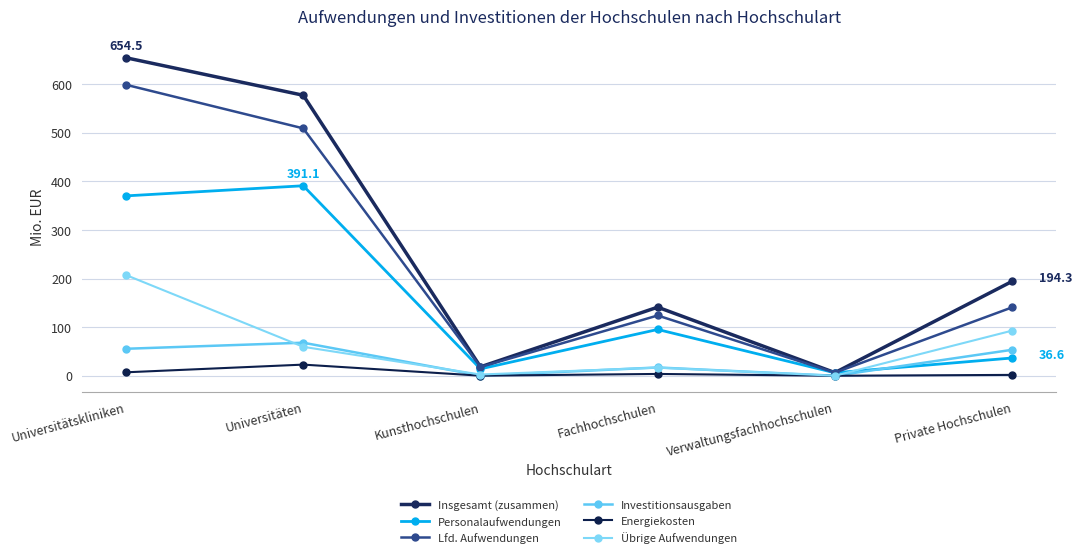

In Übrige Aufwendungen, how many points are lower than both neighbors (excluding endpoints)?

2